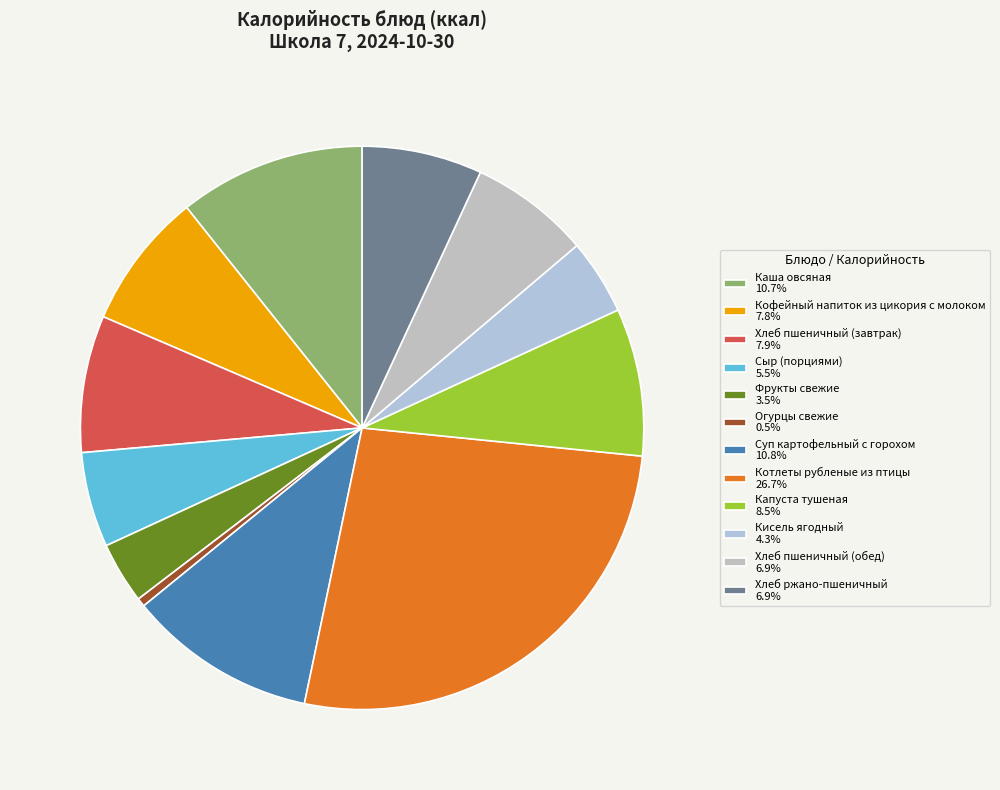

Is Кофейный напиток из цикория с молоком the majority of the pie?

No